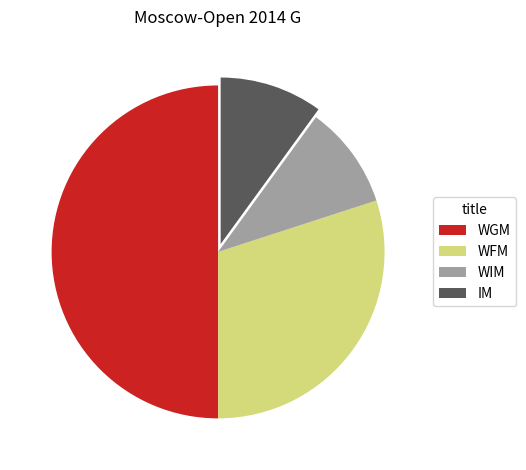

Is it true that WFM is 21% of the pie?

False